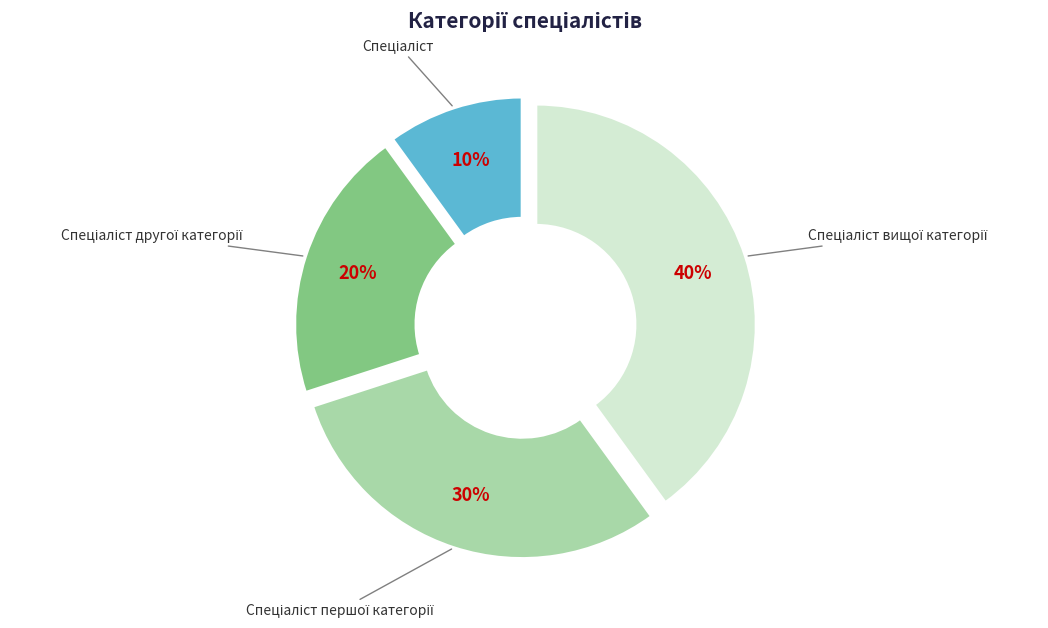

What portion of the pie excludes Спеціаліст?

90.0%